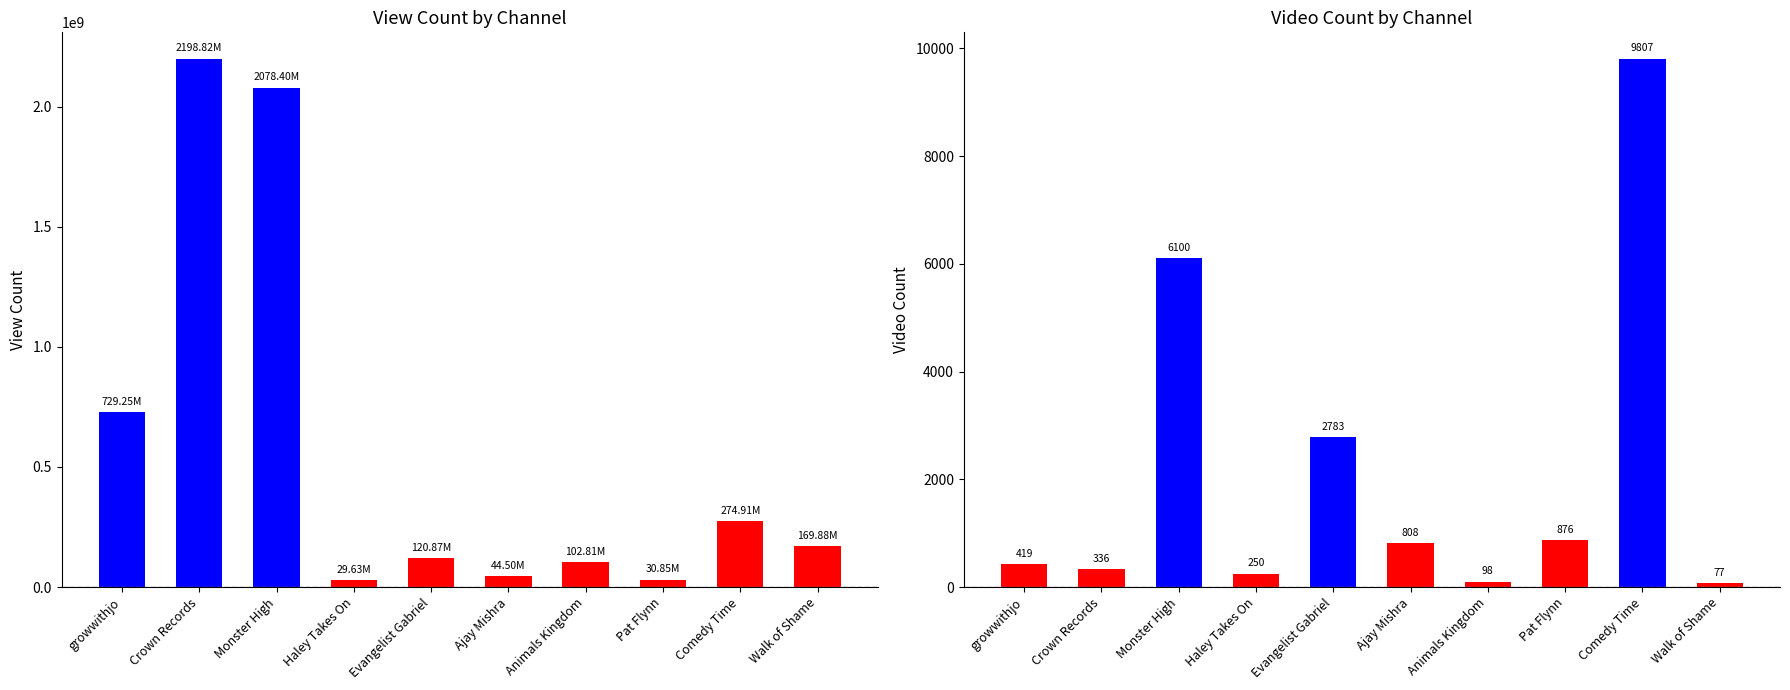

How many data points in View Count are above 169884433?

4